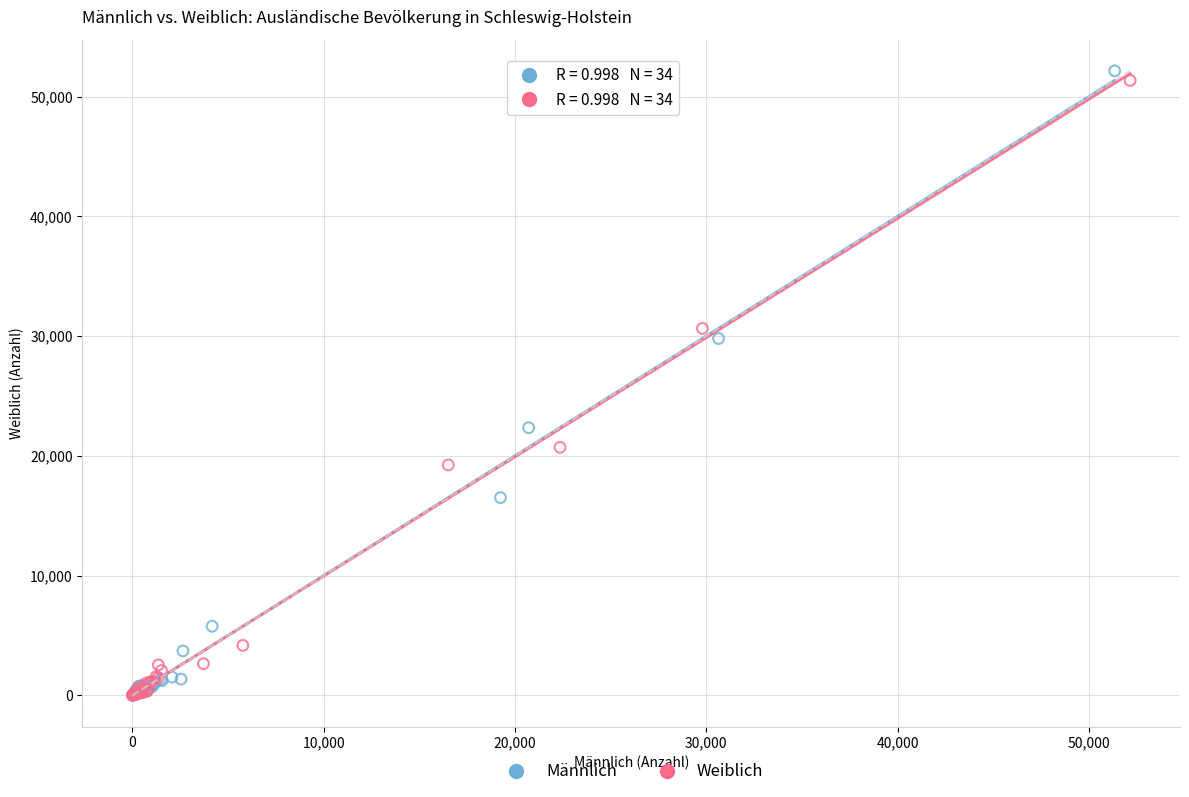

Which series has the widest spread of Y values?

Männlich